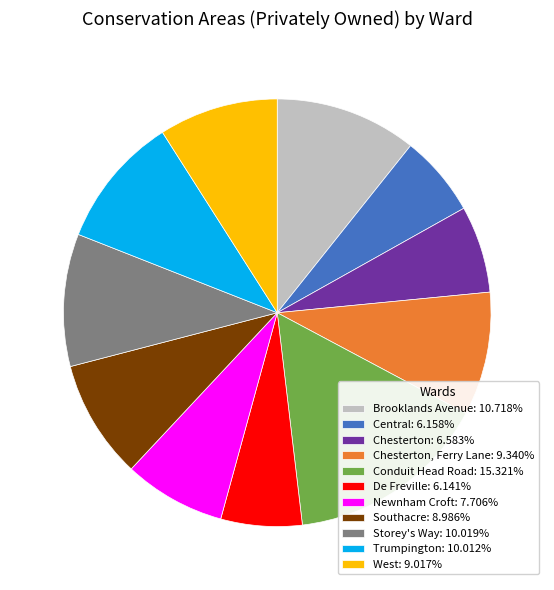

Count the number of slices in the pie.

11